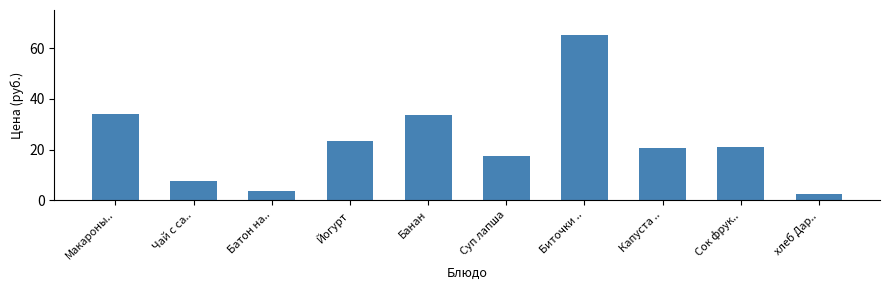

What is the difference between the maximum and minimum values?

63.1